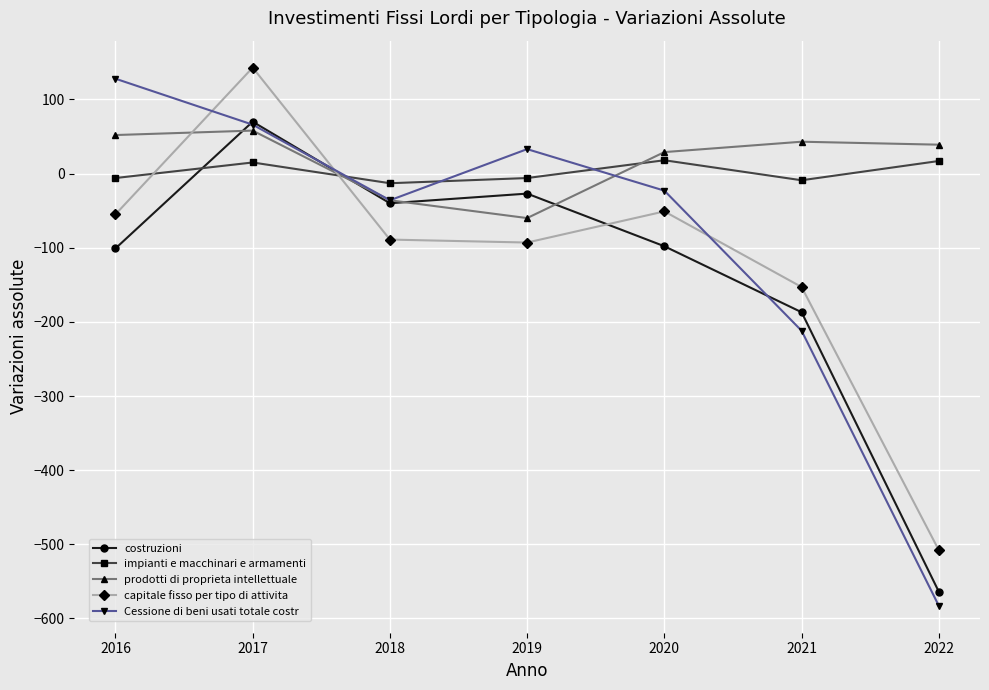

List the series in order of their peak value, highest first.

capitale fisso per tipo di attivita, Cessione di beni usati totale costr, costruzioni, prodotti di proprieta intellettuale, impianti e macchinari e armamenti